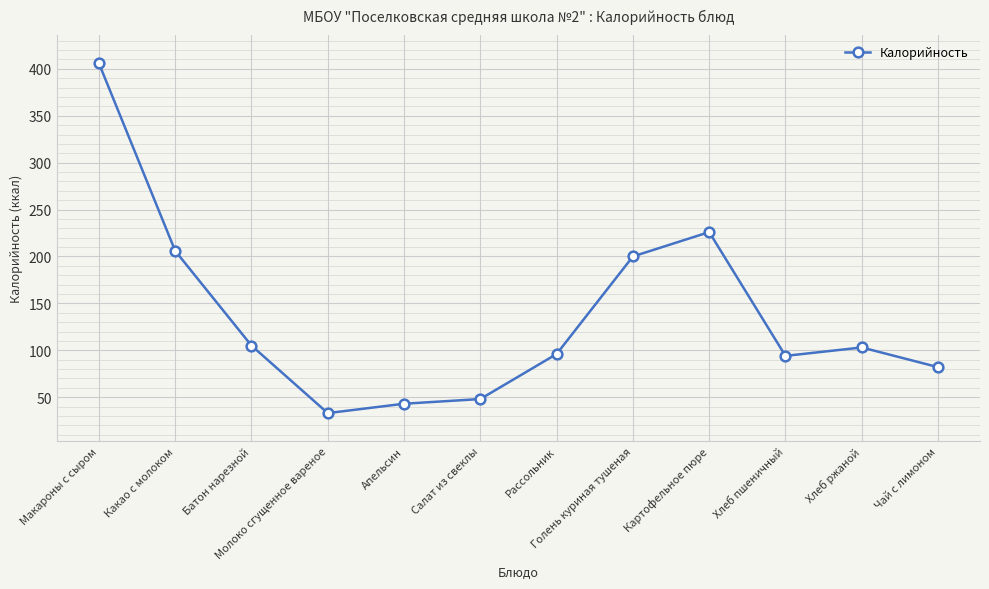

How many lines are shown in the chart?

1